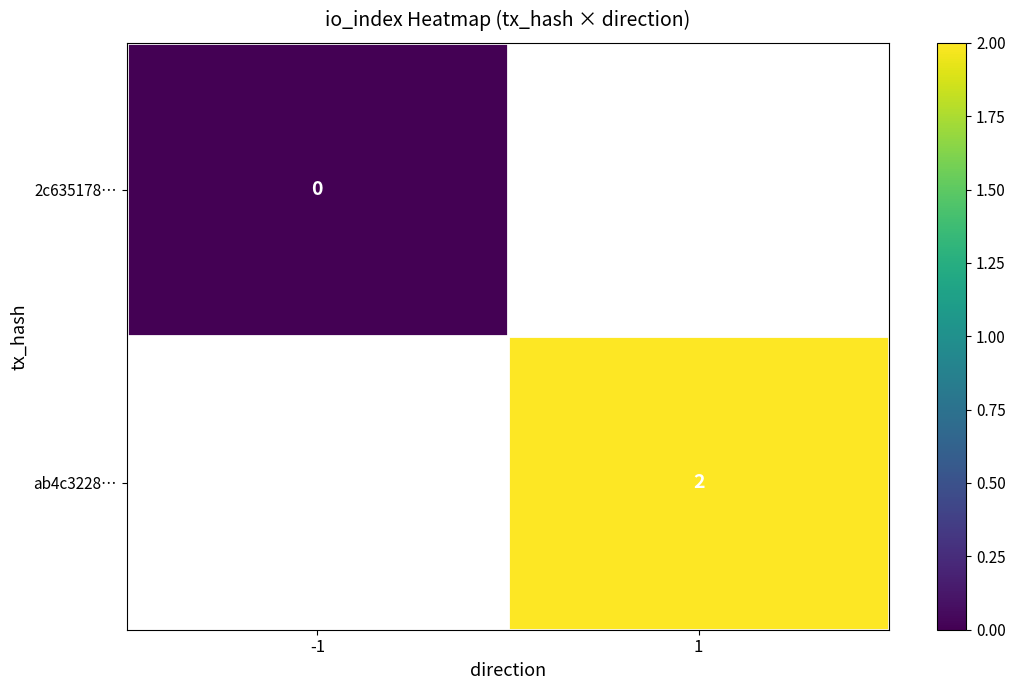

The ab4c3228… series shows 1 at 1. True or false?

False